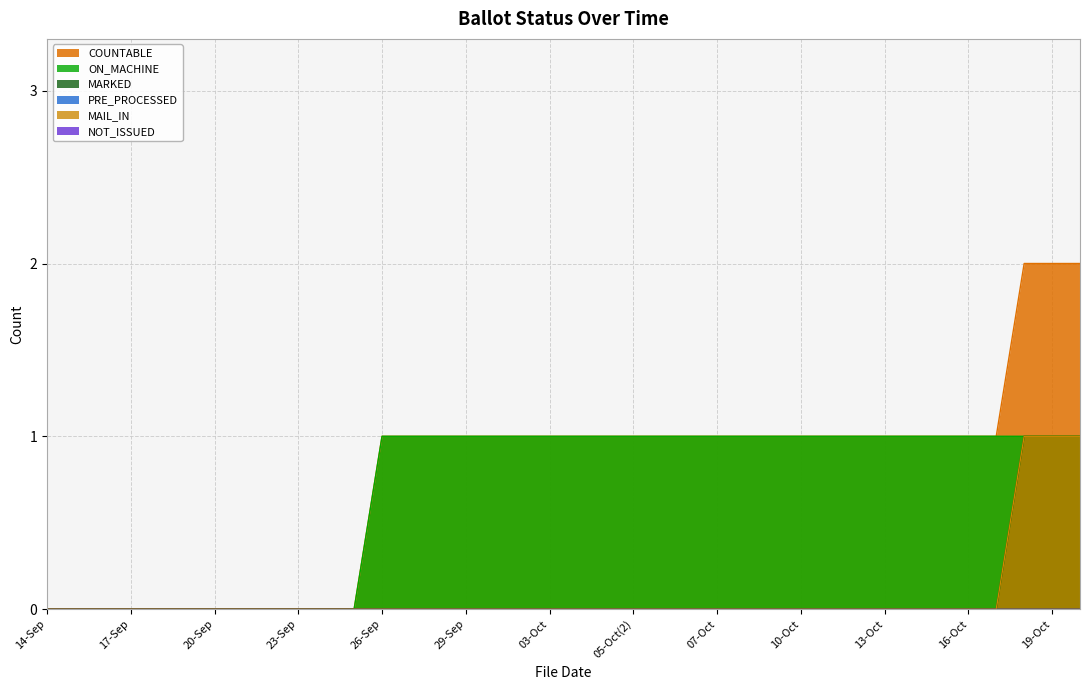

Rank the categories by MARKED value from highest to lowest.

18-Oct, 19-Oct, 20-Oct, 14-Sep, 15-Sep, 16-Sep, 17-Sep, 18-Sep, 19-Sep, 20-Sep, 21-Sep, 22-Sep, 23-Sep, 24-Sep, 25-Sep, 26-Sep, 27-Sep, 28-Sep, 29-Sep, 30-Sep, 02-Oct, 03-Oct, 04-Oct, 05-Oct(1), 05-Oct(2), 06-Oct(1), 06-Oct(2), 07-Oct, 08-Oct, 09-Oct, 10-Oct, 11-Oct, 12-Oct, 13-Oct, 14-Oct, 15-Oct, 16-Oct, 17-Oct